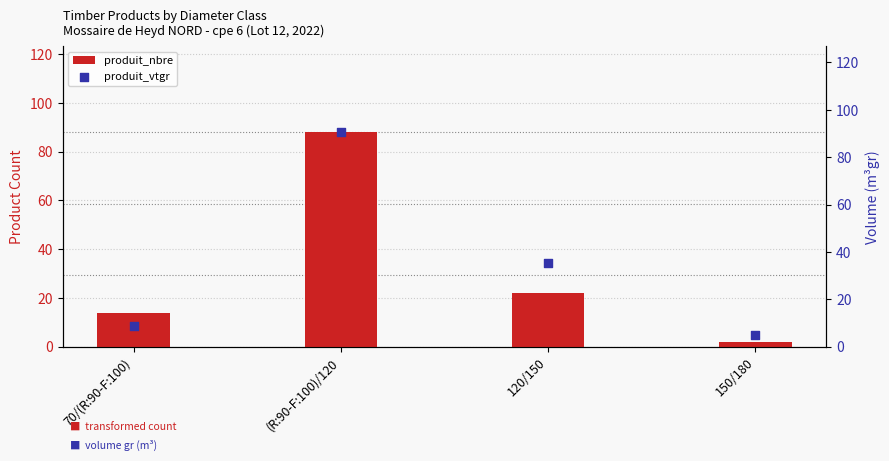

What are all the series names shown in the legend?

produit_nbre, produit_vtgr